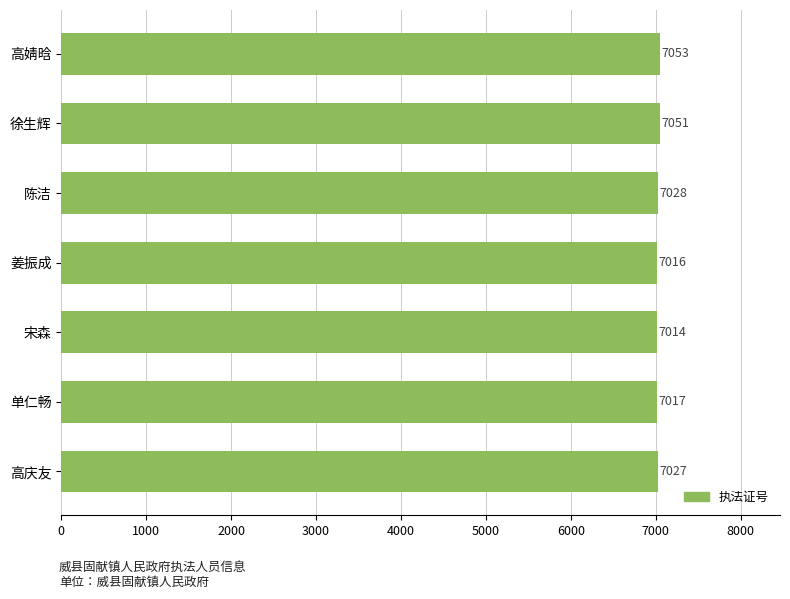

Reading bottom to top, list all the values displayed in this chart.

7027	7017	7014	7016	7028	7051	7053